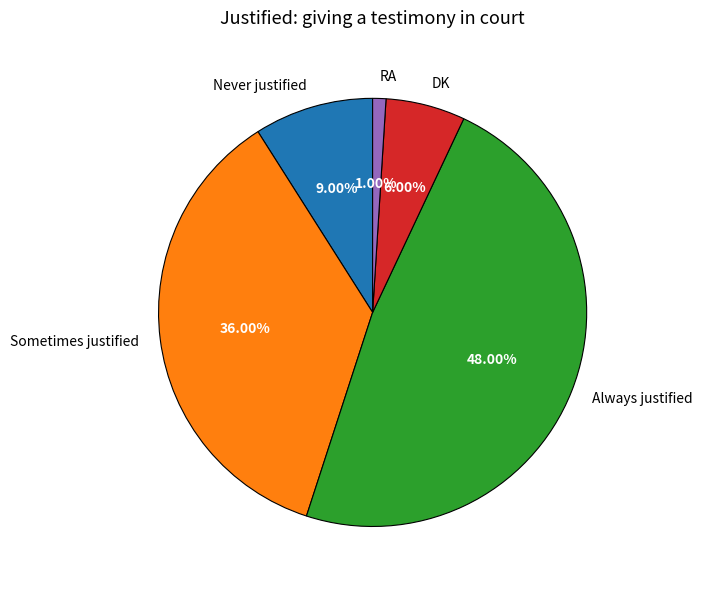

To the nearest percent, what percentage of the pie is Sometimes justified?

36%